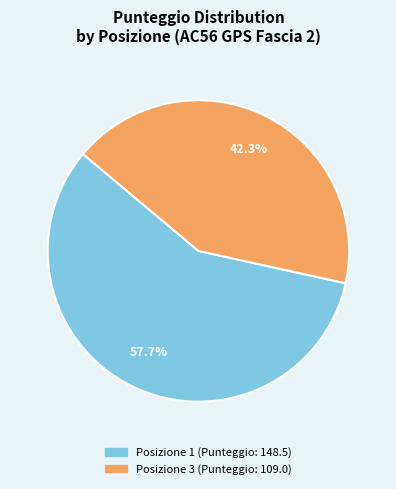

Is there any slice that represents more than half of the pie?

Yes